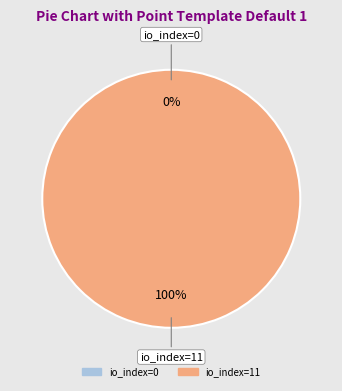

What is the majority slice?

io_index=11